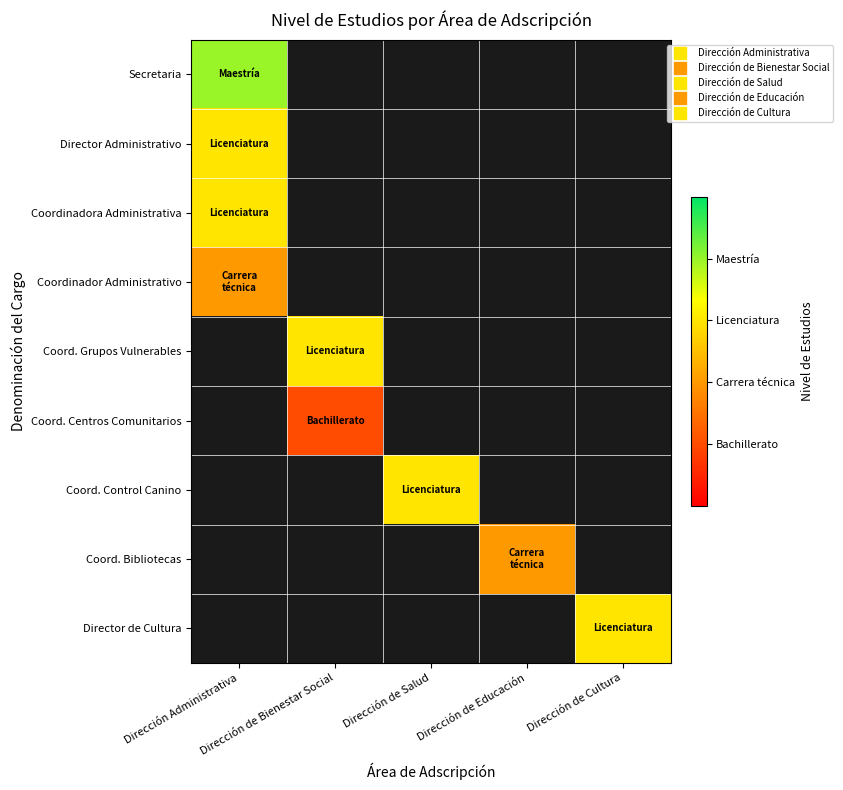

How many series are shown in this chart?

9